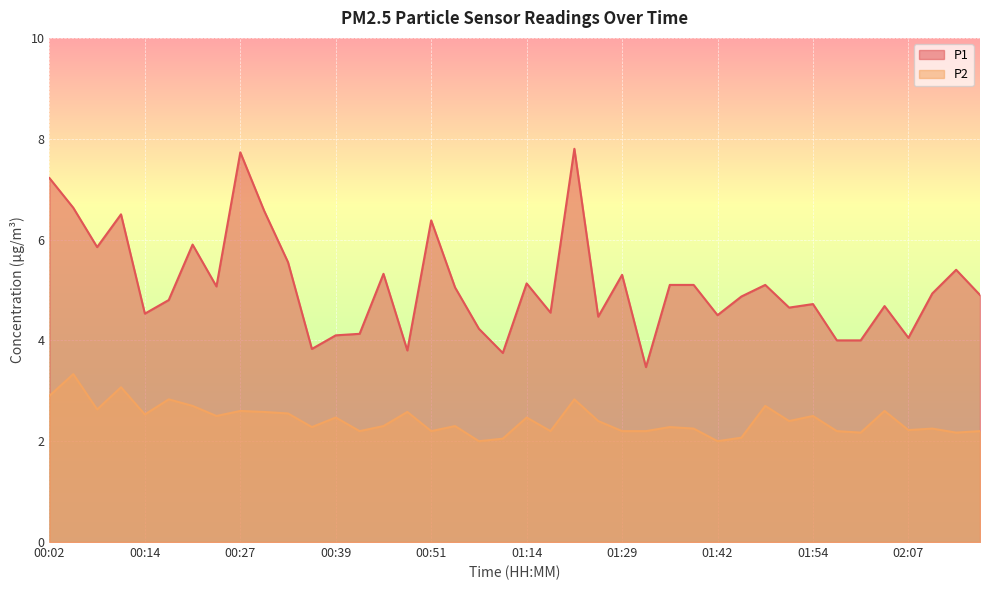

Reading right to left, list all the values displayed in this chart.

P1: 02:16=4.9	02:13=5.4	02:10=4.9	02:07=4.0	02:03=4.7	02:00=4.0	01:57=4.0	01:54=4.7	01:51=4.7	01:48=5.1	01:45=4.9	01:42=4.5	01:39=5.1	01:36=5.1	01:33=3.5	01:29=5.3	01:26=4.5	01:20=7.8	01:17=4.5	01:14=5.1	01:11=3.8	00:57=4.2	00:54=5.0	00:51=6.4	00:48=3.8	00:45=5.3	00:42=4.1	00:39=4.1	00:36=3.8	00:33=5.5	00:30=6.6	00:27=7.7	00:24=5.1	00:20=5.9	00:17=4.8	00:14=4.5	00:11=6.5	00:08=5.8	00:05=6.6	00:02=7.2
P2: 02:16=2.2	02:13=2.2	02:10=2.2	02:07=2.2	02:03=2.6	02:00=2.2	01:57=2.2	01:54=2.5	01:51=2.4	01:48=2.7	01:45=2.1	01:42=2.0	01:39=2.2	01:36=2.3	01:33=2.2	01:29=2.2	01:26=2.4	01:20=2.8	01:17=2.2	01:14=2.5	01:11=2.0	00:57=2.0	00:54=2.3	00:51=2.2	00:48=2.6	00:45=2.3	00:42=2.2	00:39=2.5	00:36=2.3	00:33=2.5	00:30=2.6	00:27=2.6	00:24=2.5	00:20=2.7	00:17=2.8	00:14=2.5	00:11=3.1	00:08=2.6	00:05=3.3	00:02=2.9